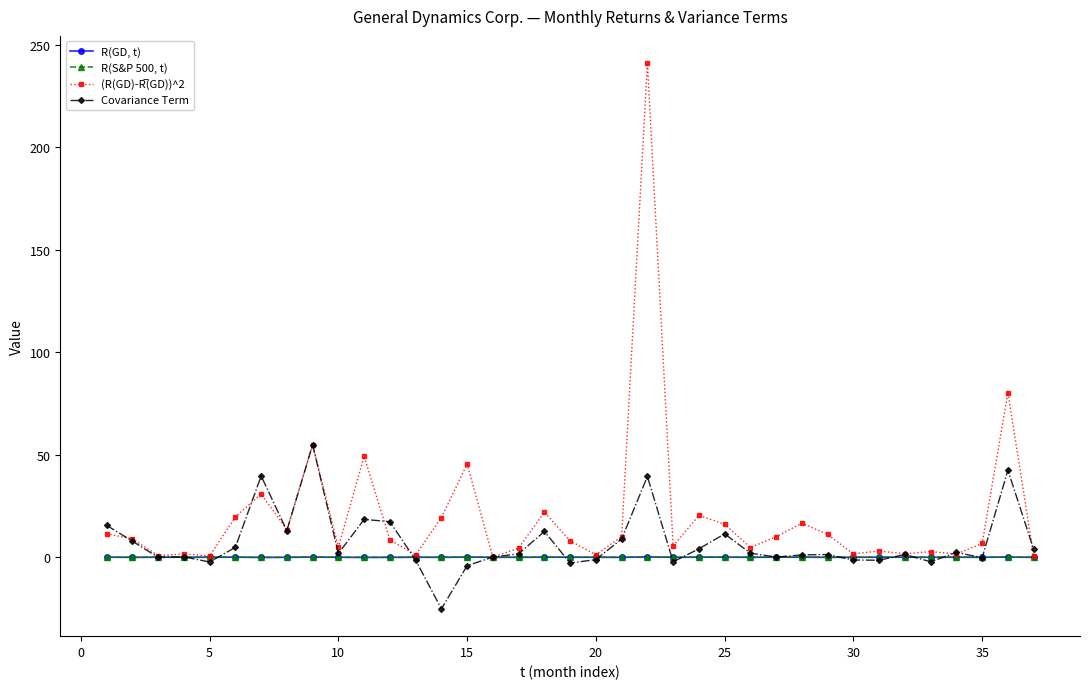

True or false: Covariance Term has more than 1 interior local peaks.

True